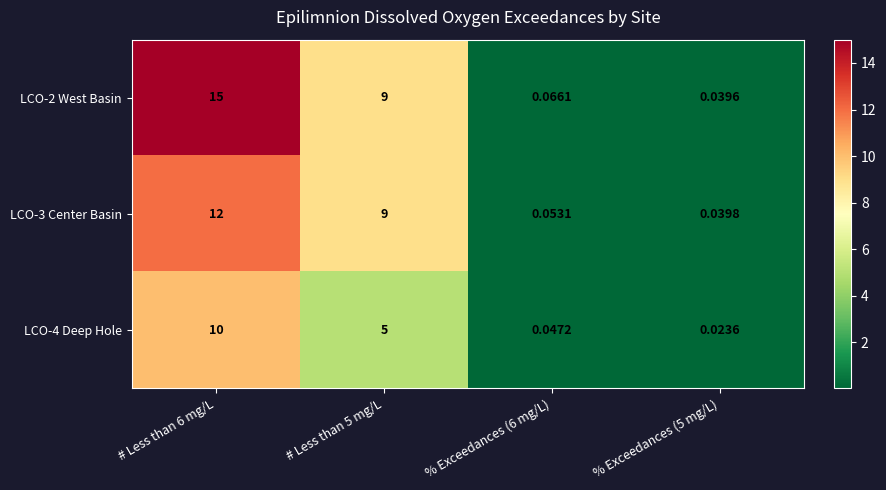

Between # Less than 5 mg/L and % Exceedances (5 mg/L), which series saw the biggest shift?

LCO-2 West Basin